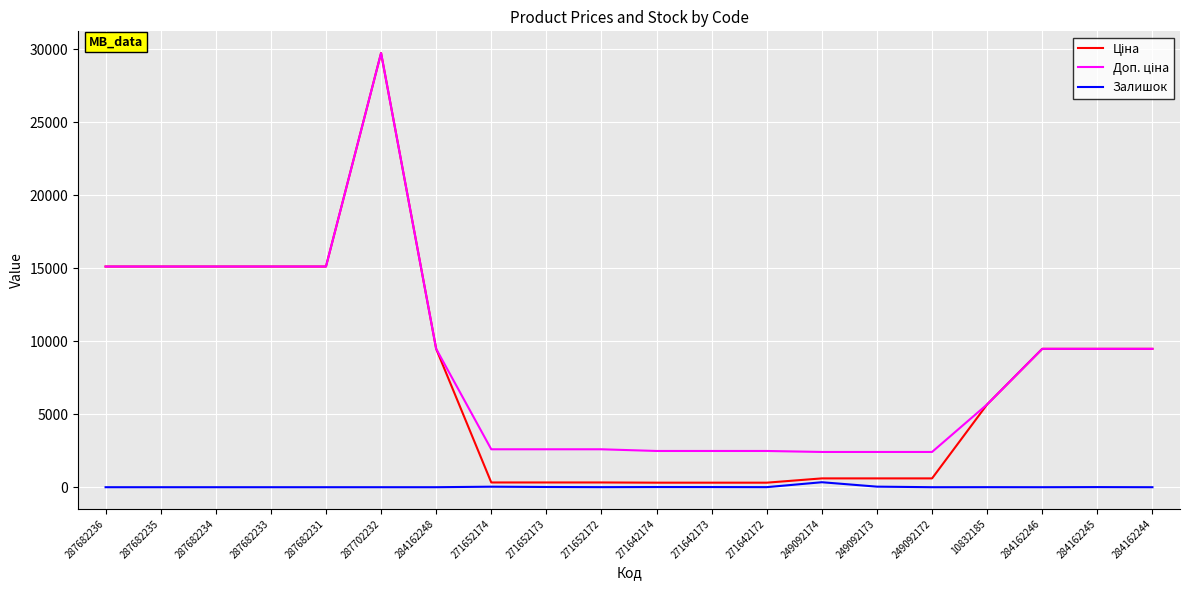

Which label corresponds to the largest value in the chart?

287702232